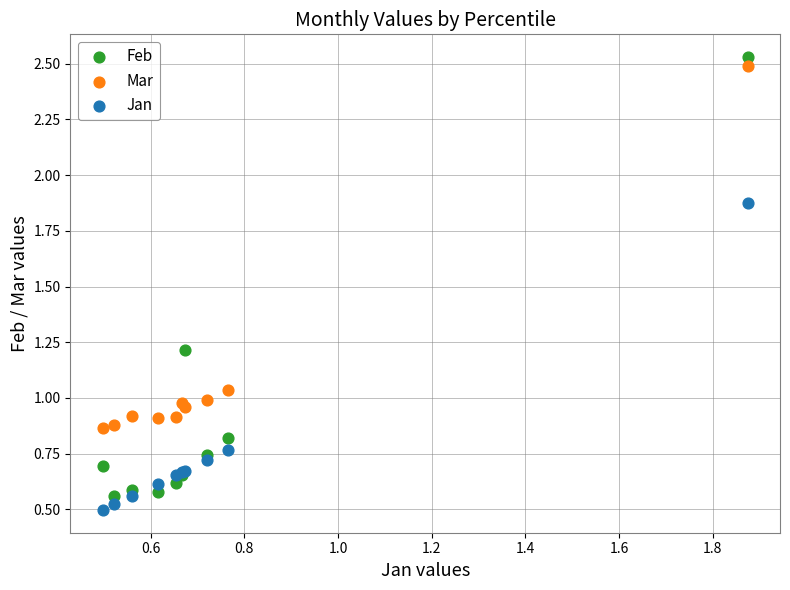

What is the X range (max minus min) for the scatter plot?

1.4